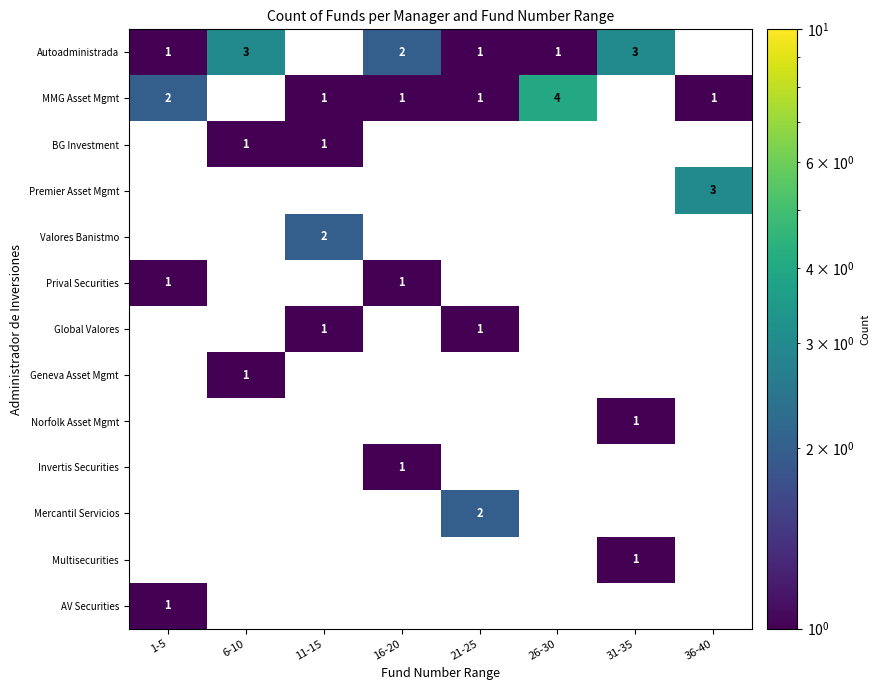

Which category has the highest value in the MMG Asset Mgmt series?

26-30